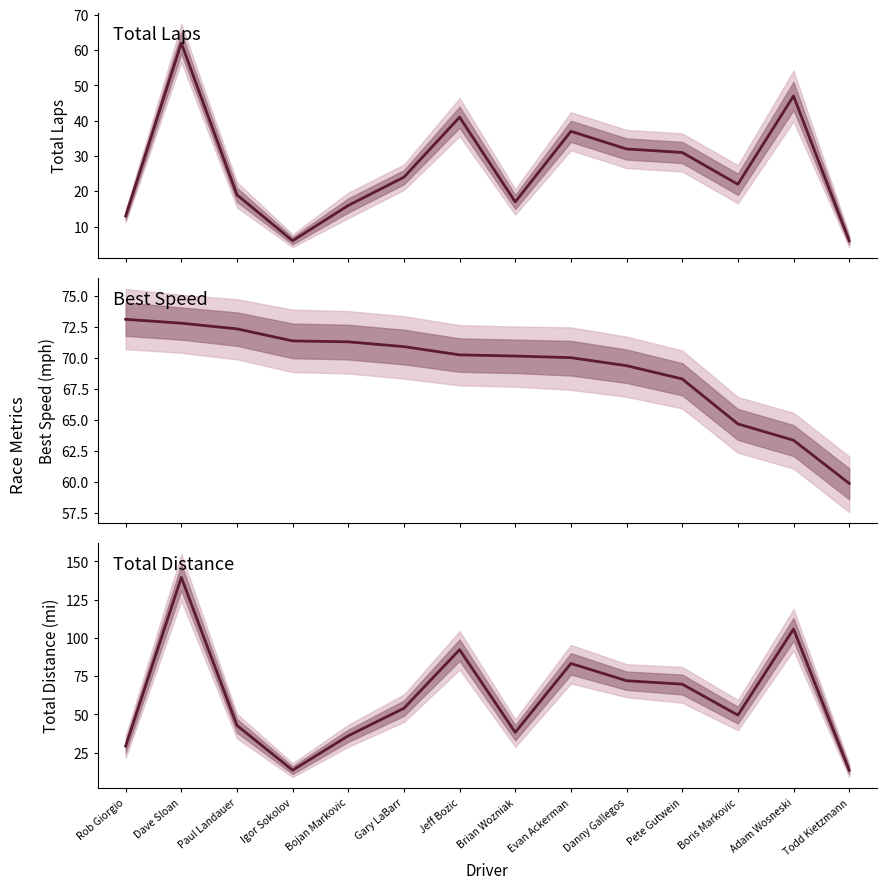

At which category is the sum across all series the highest?

Dave Sloan